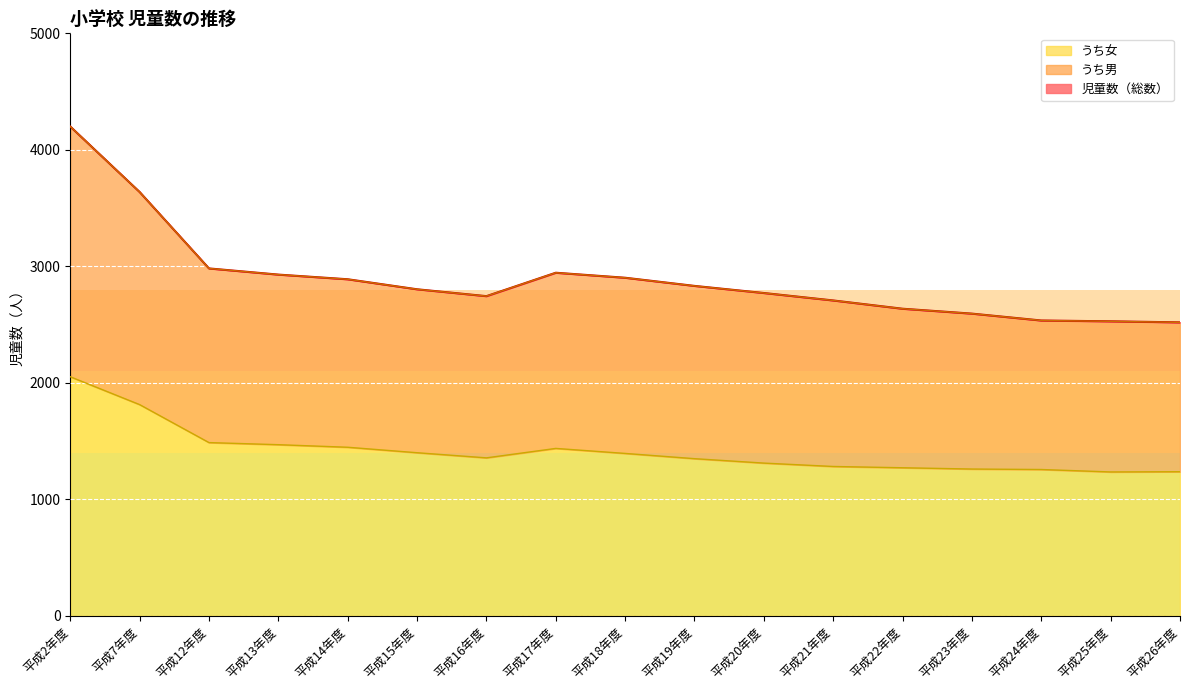

Reading right to left, transcribe all the data shown in this chart.

児童数（総数）: 2519	2528	2535	2594	2636	2707	2771	2832	2902	2945	2744	2803	2889	2929	2982	3638	4200
うち男: 2519	2528	2535	2594	2636	2707	2771	2832	2902	2945	2744	2803	2889	2929	2982	3638	4200
うち女: 1237	1235	1256	1260	1271	1282	1311	1349	1394	1437	1356	1400	1447	1469	1487	1813	2052